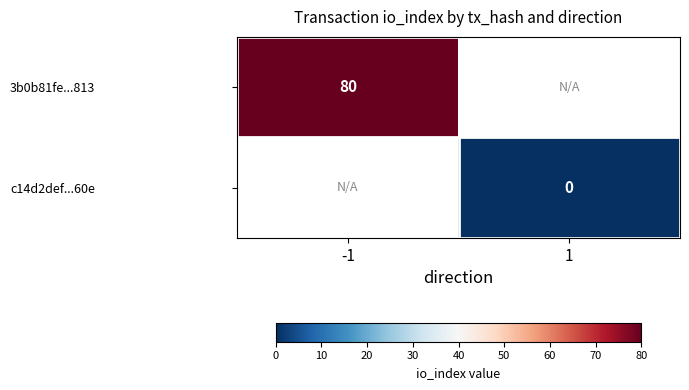

True or false: 3b0b81fe...813 has a value of 39 at -1.

False